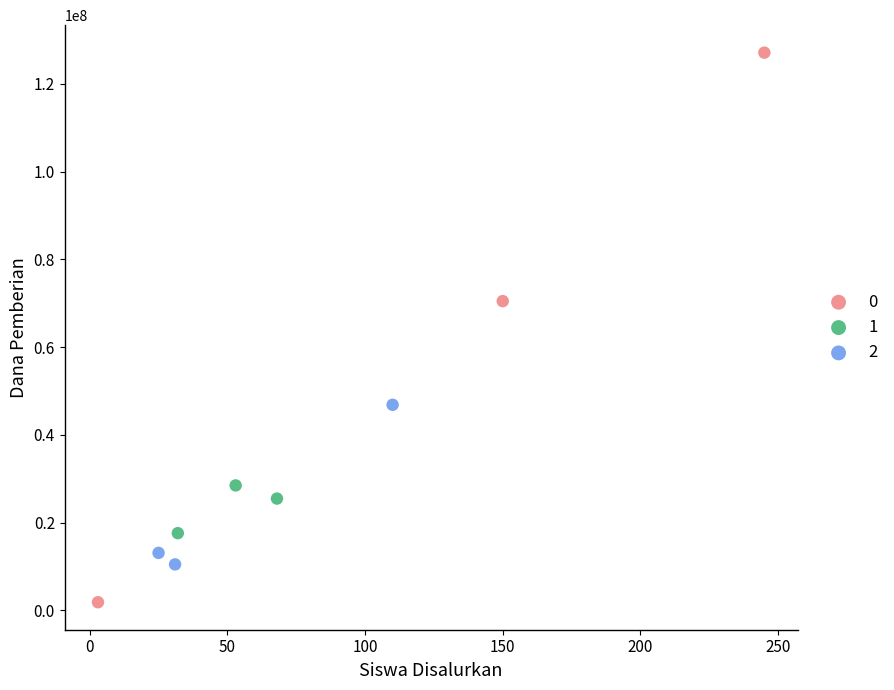

What are all the series names shown in the legend?

0, 1, 2